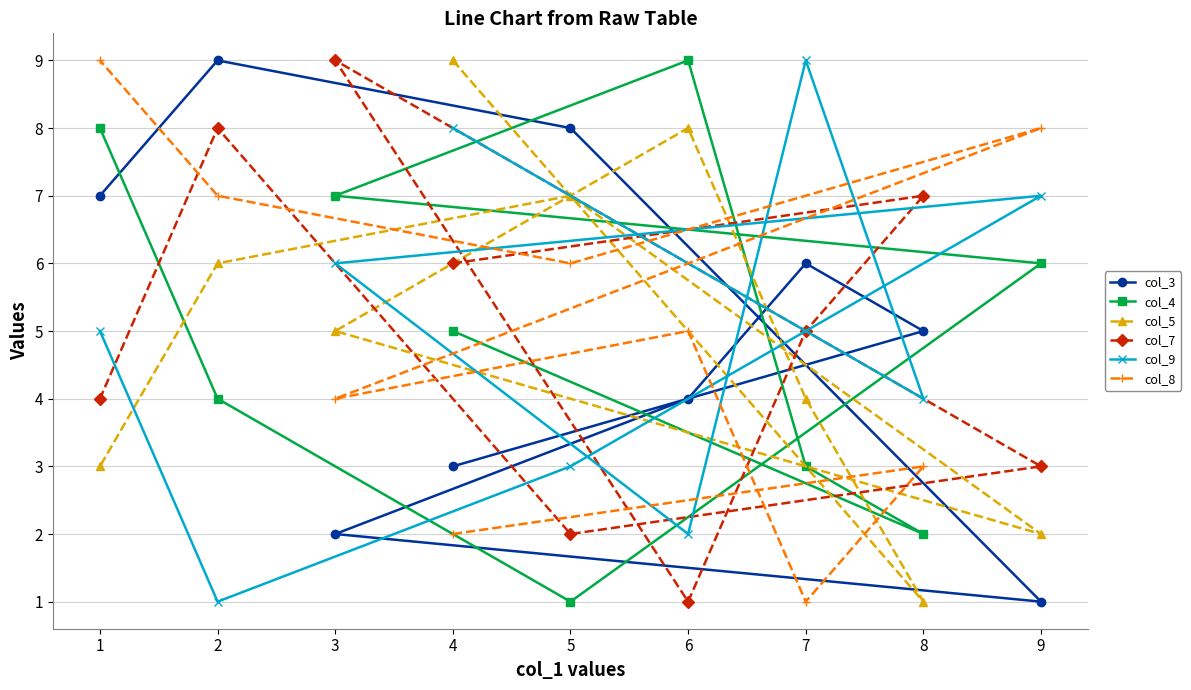

Is the value of col_9 at 5 greater than the value of col_7 at 4?

No